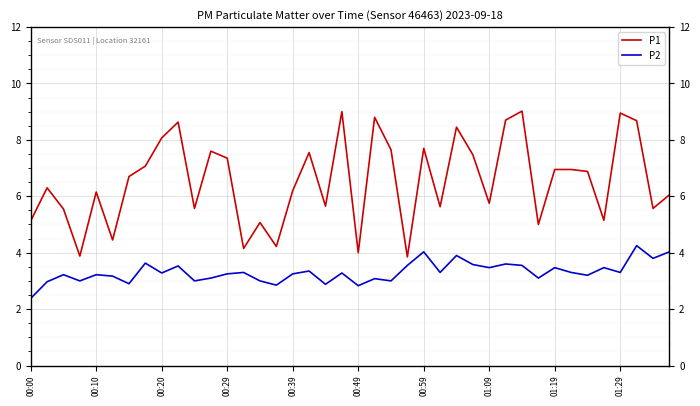

True or false: P2 and P1 intersect in this chart.

False